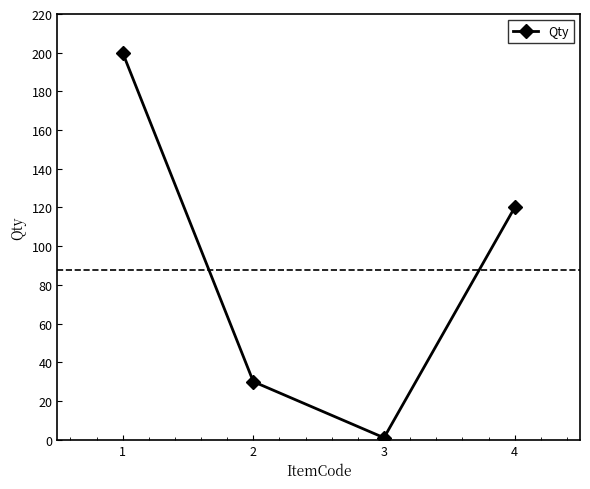

How many values are between 30 and 200?

3